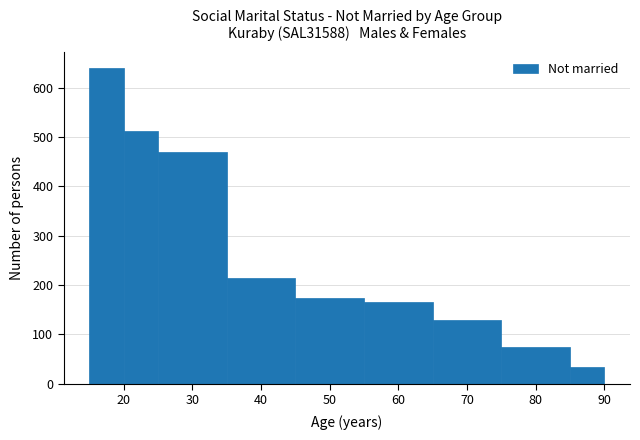

Which range on the x-axis has the tallest bar?

15 to 20